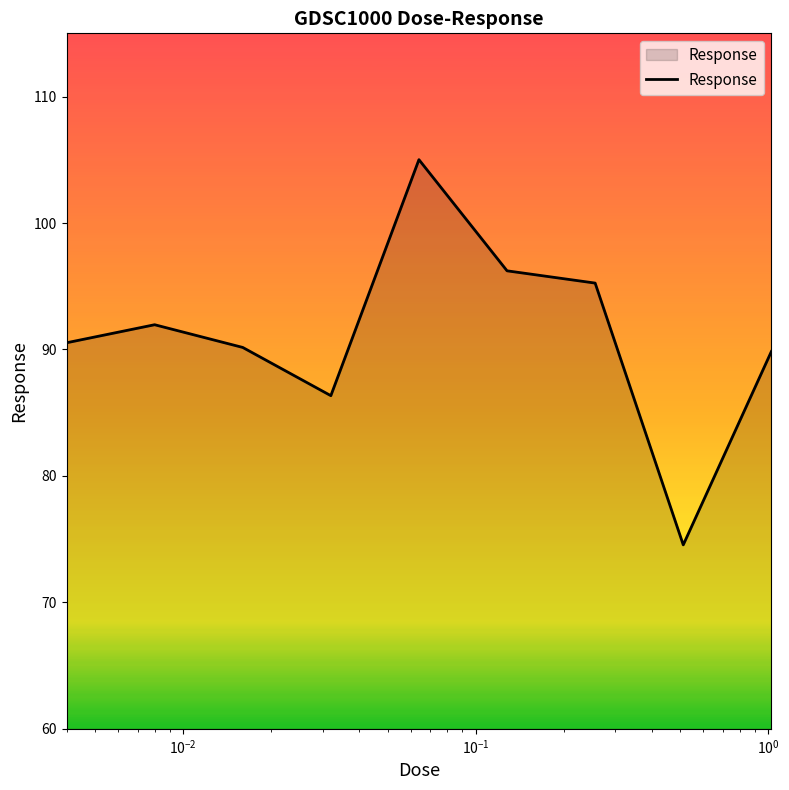

Reading right to left, transcribe all the data shown in this chart.

89.8	74.5	95.2	96.2	105.0	86.3	90.2	92.0	90.5